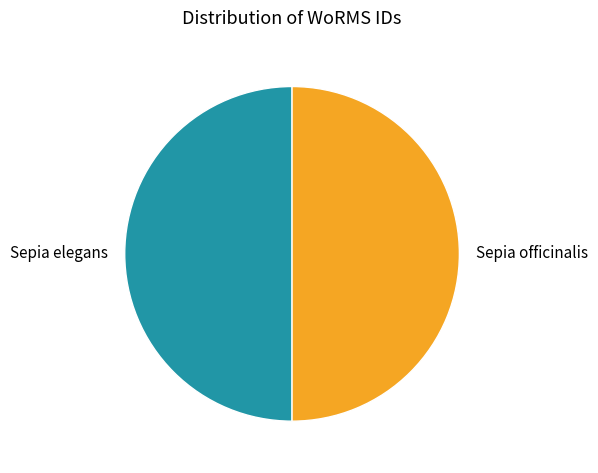

True or false: Sepia officinalis accounts for 41% of the total.

False